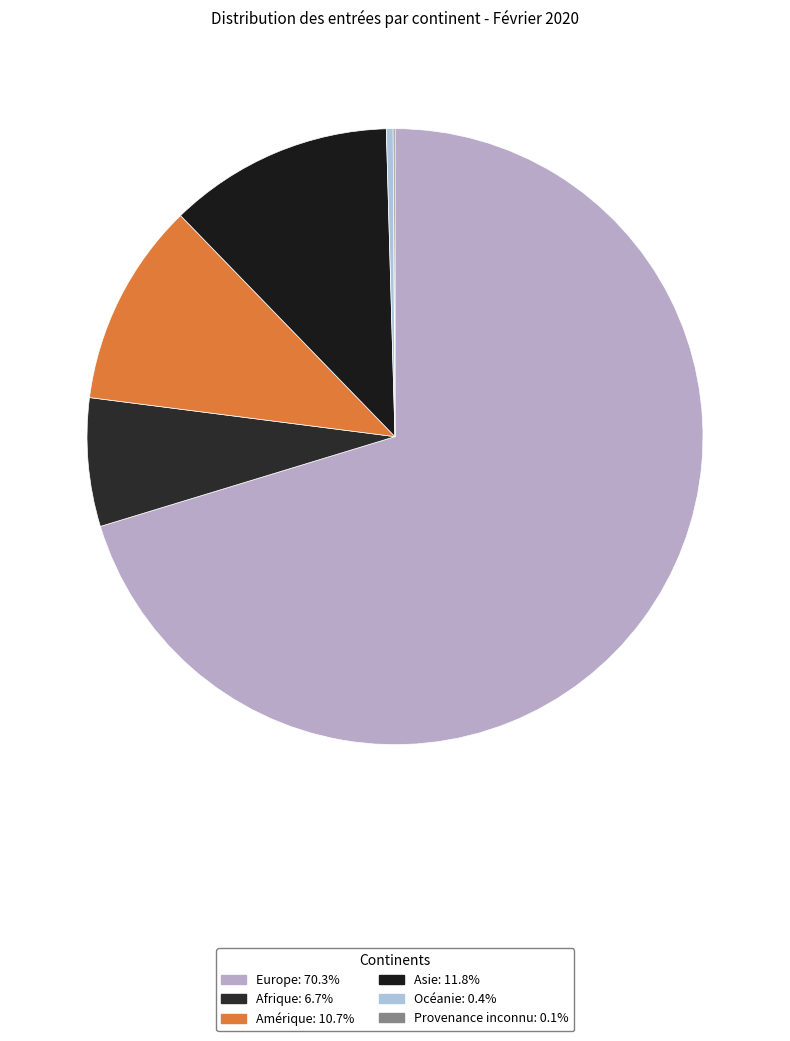

How many segments does this pie chart have?

6